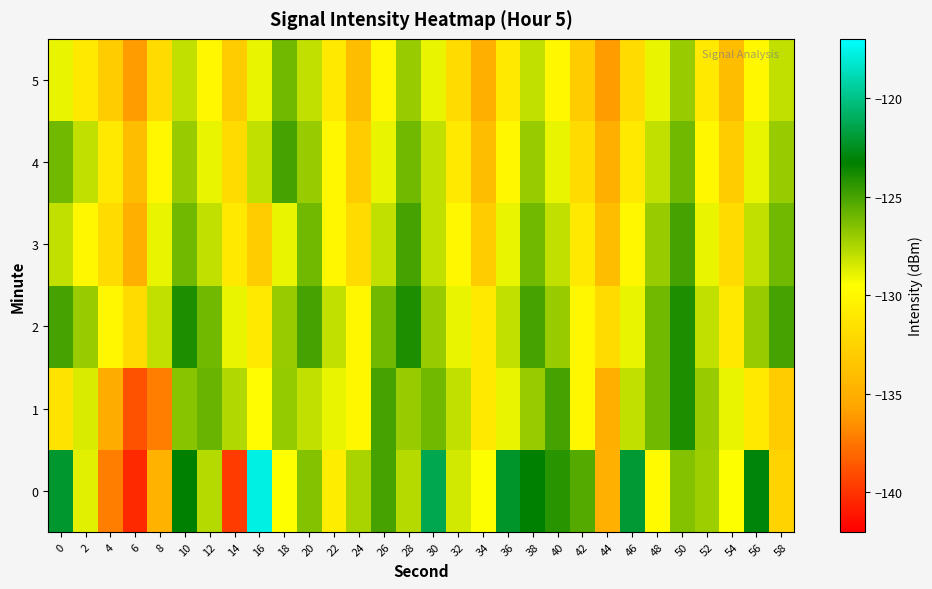

What is the minimum value shown in the chart?

-140.4